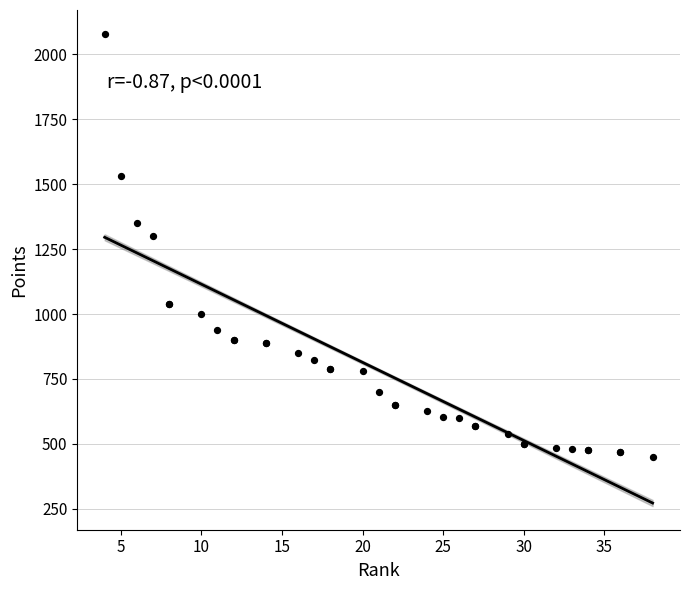

What Y value in the scatter plot is closest to 1265?

1300